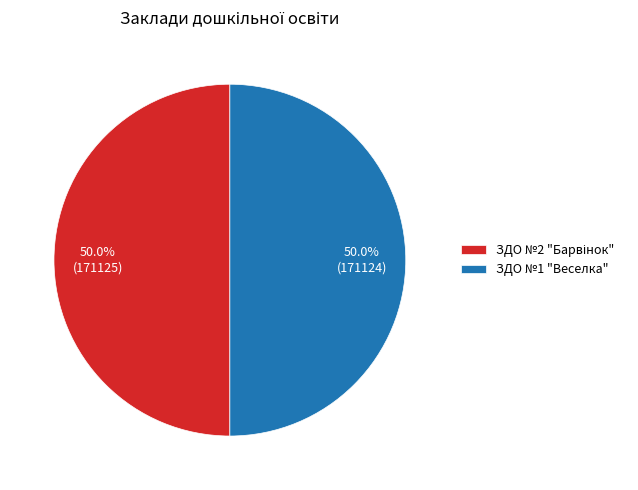

How much of the chart is everything except ЗДО №1 "Веселка"?

50.0%